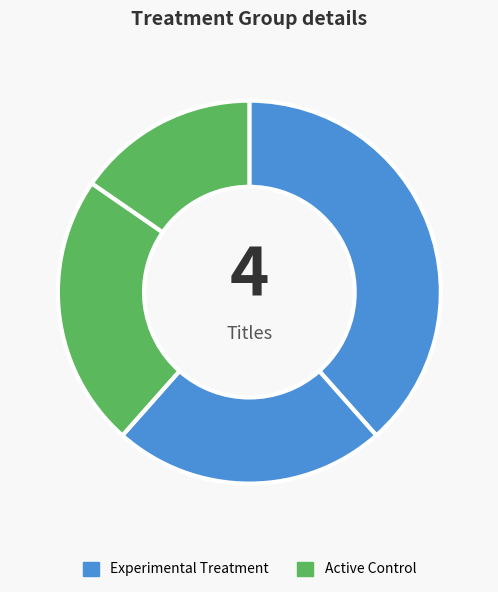

Count the number of slices in the pie.

4